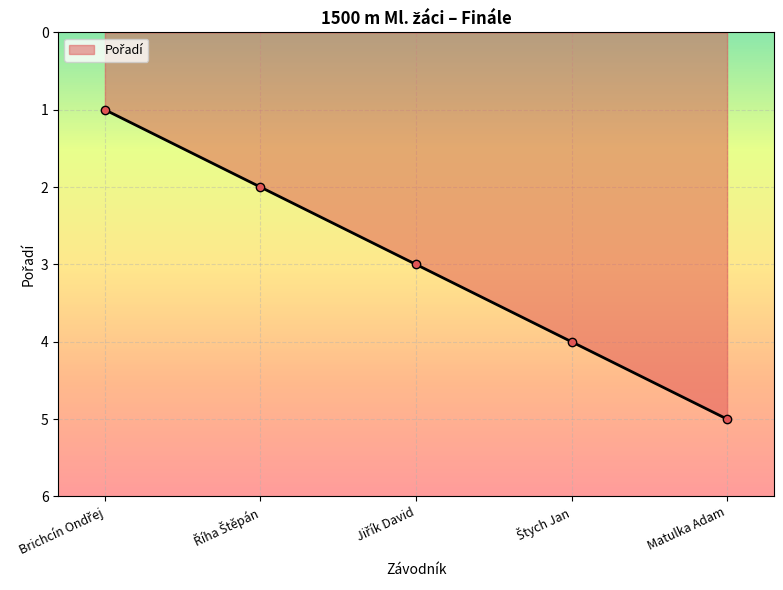

What is the maximum value shown in the chart?

5